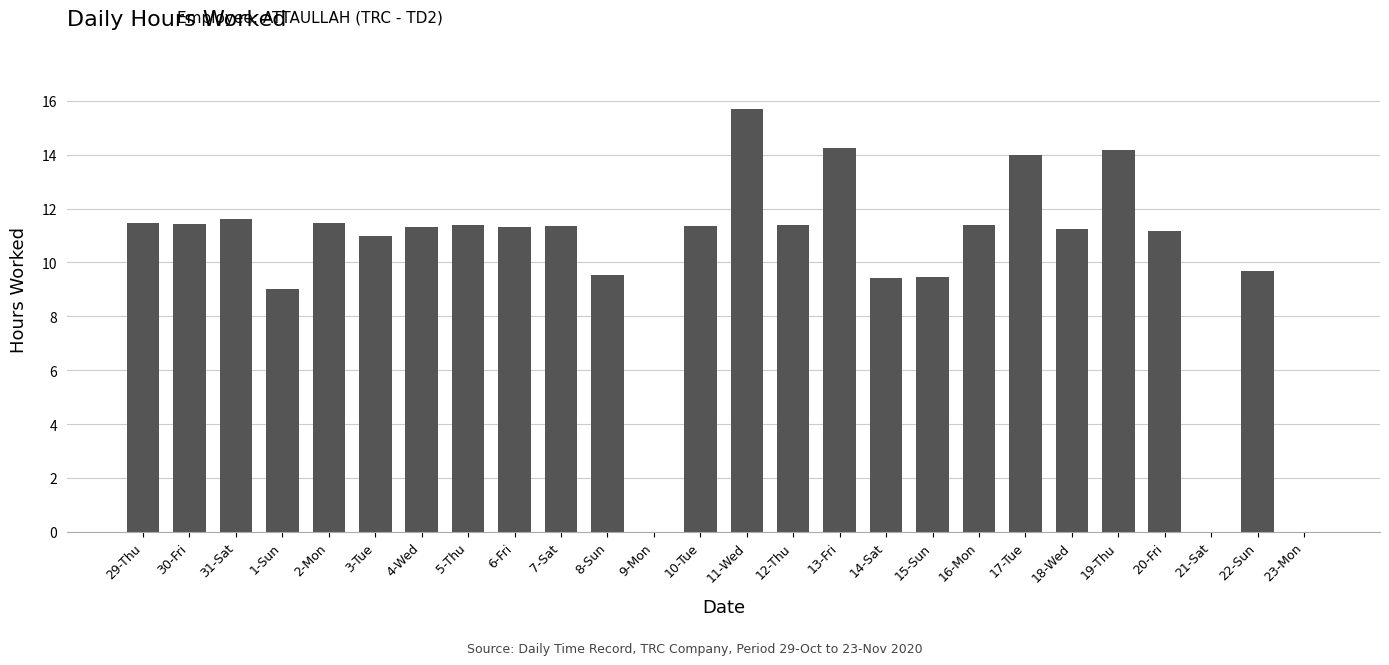

Which category has the highest value across all series?

11-Wed